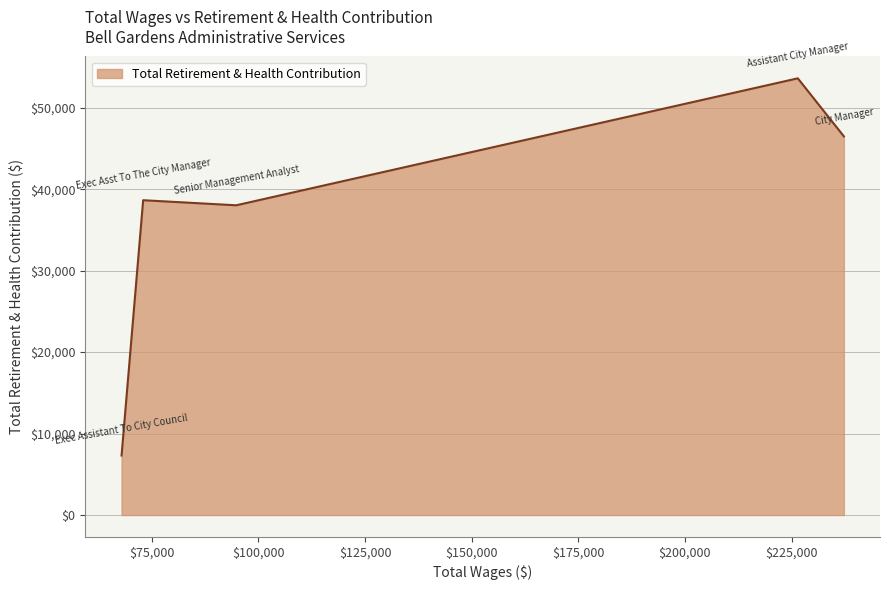

True or false: there are more than 2 points higher than both neighbors.

False